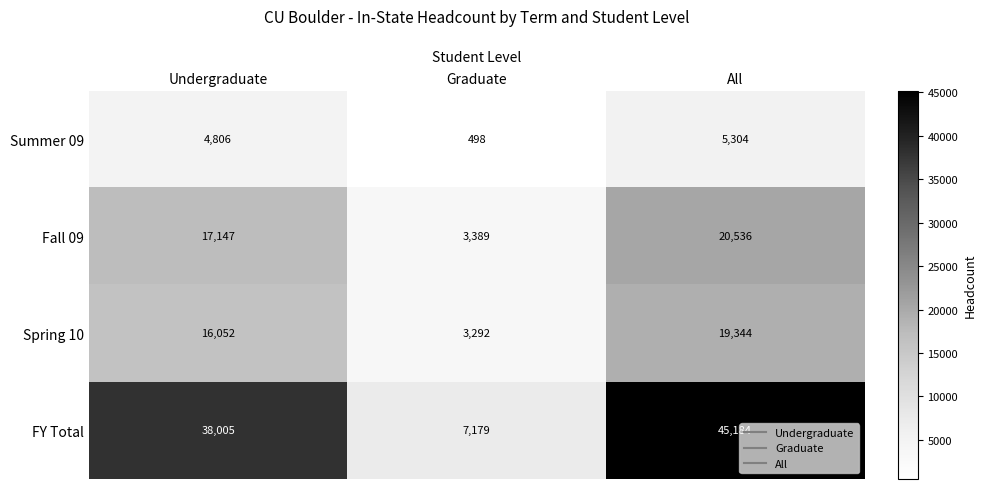

Which series has the widest spread of values?

FY Total